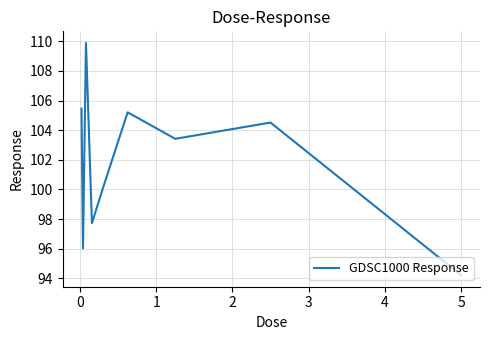

What is the difference between the maximum and minimum values?

15.7